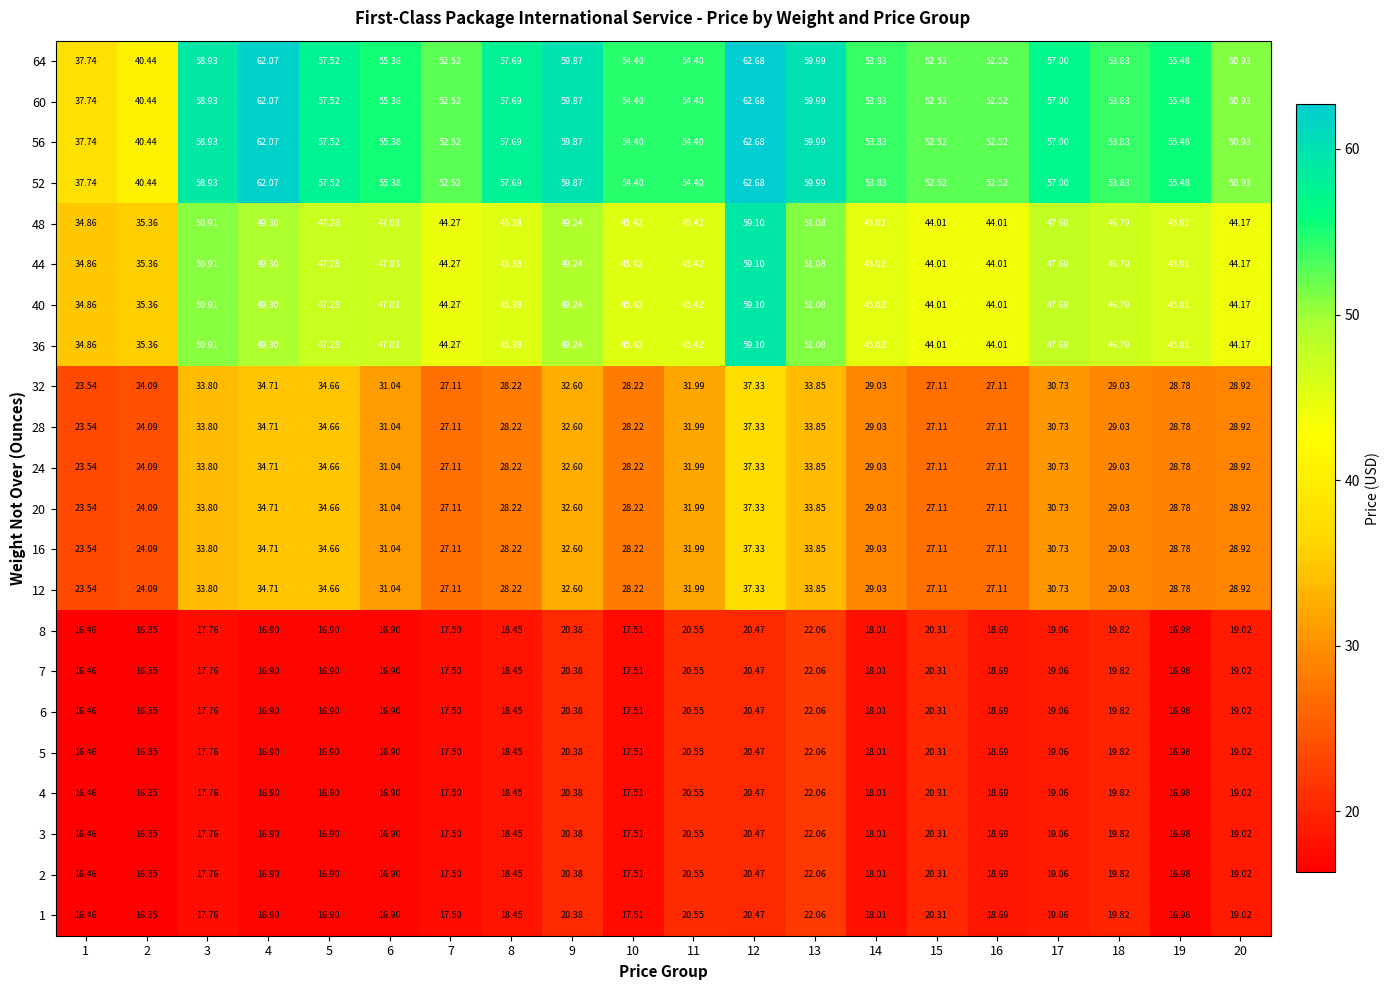

How many distinct data groups are displayed?

22